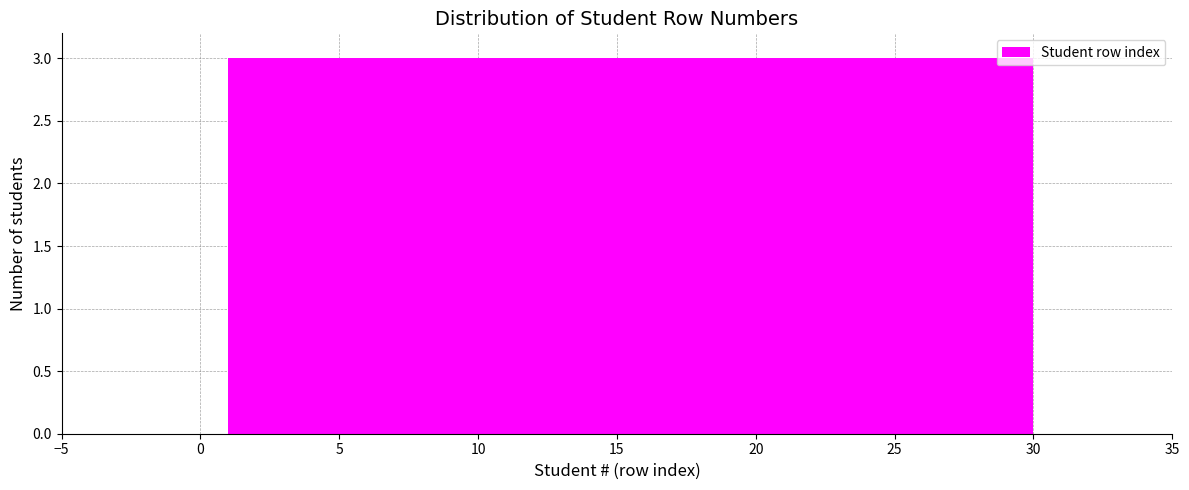

Reading left to right, list every bar in this chart as the range it spans on the x-axis followed by its height. Neither the bar edges nor the heights are printed on the chart, so give them approximately, as read against the axes.

1.0 to 3.9: 3
3.9 to 6.8: 3
6.8 to 9.7: 3
9.7 to 12.6: 3
12.6 to 15.5: 3
15.5 to 18.4: 3
18.4 to 21.3: 3
21.3 to 24.2: 3
24.2 to 27.1: 3
27.1 to 30.0: 3